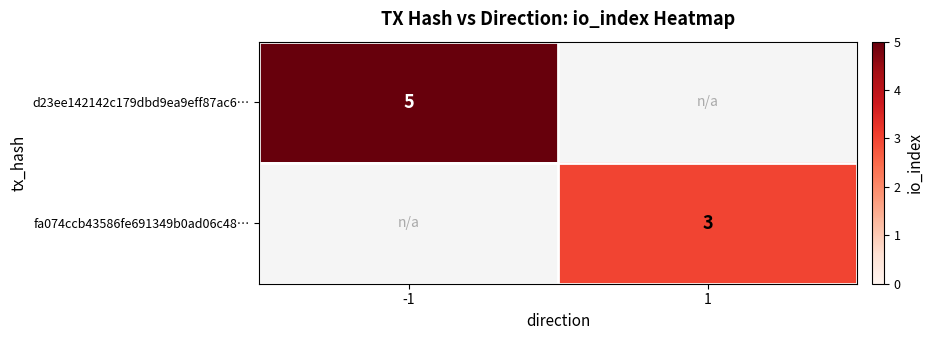

Is it true that fa074ccb43586fe691349b0ad06c48… equals 3 at 1?

True